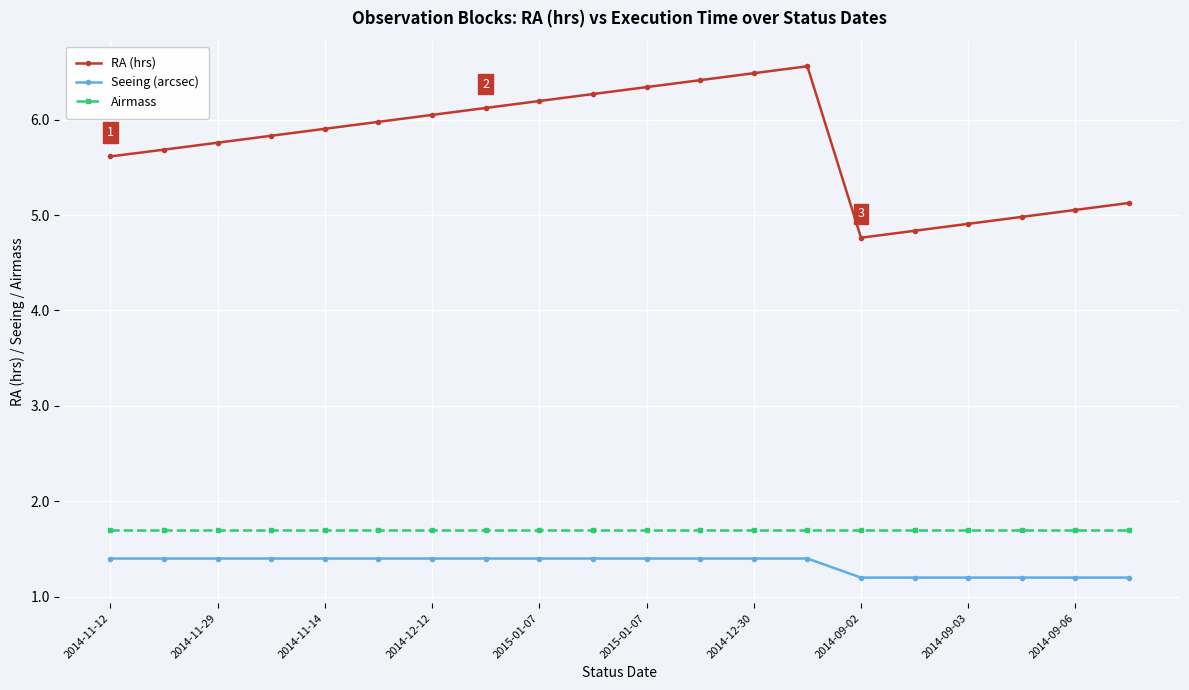

Count the number of data series in this chart.

3